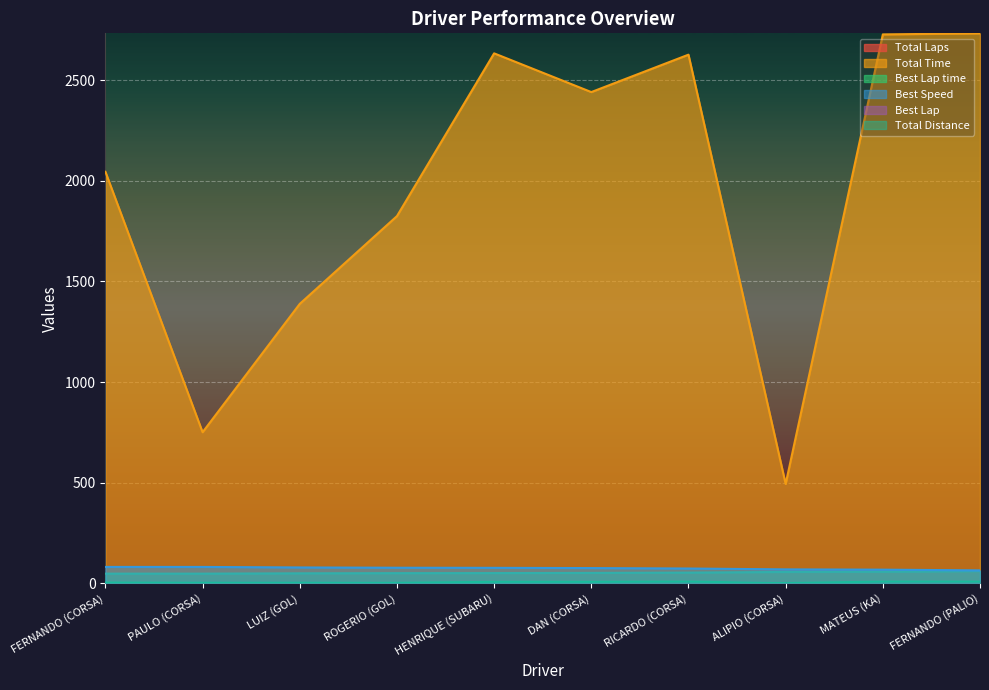

What is the maximum value shown in the chart?

2733.0